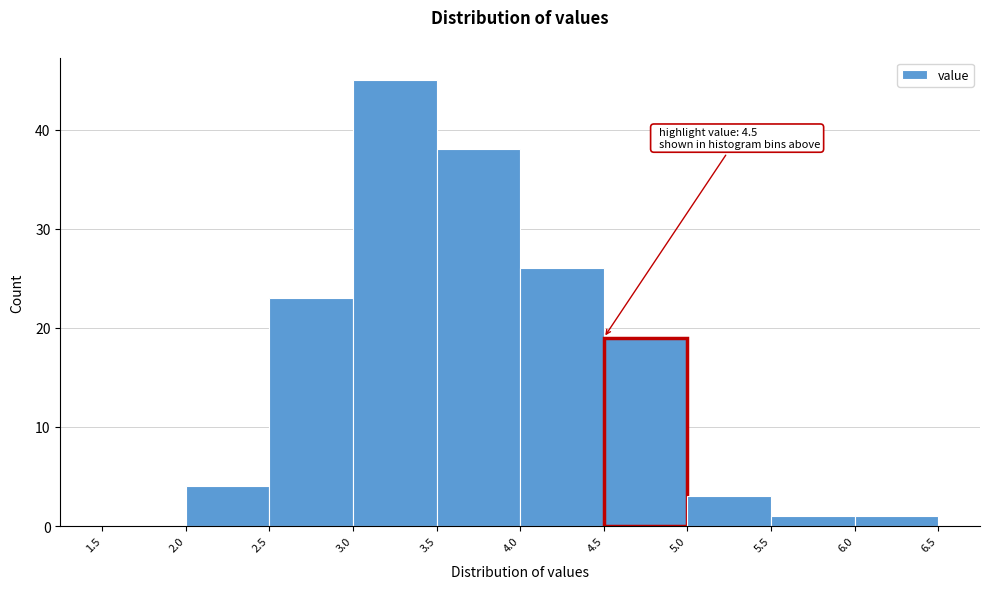

Over which range of the x-axis is the bar tallest?

3.0 to 3.5